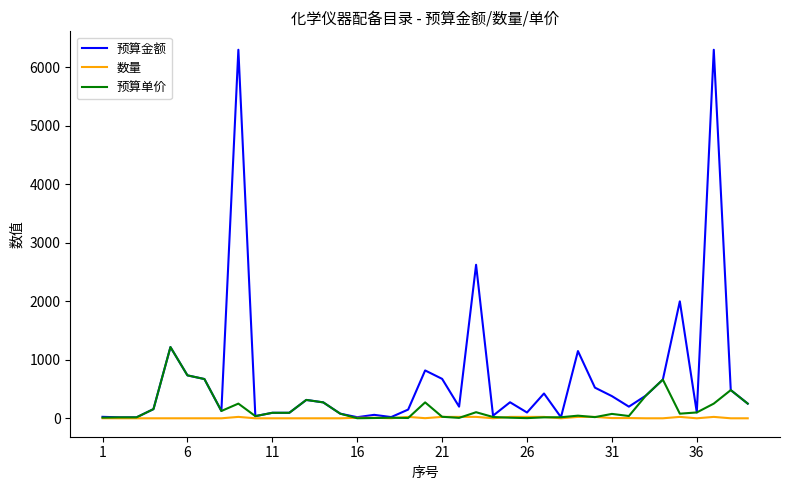

Count the number of data series in this chart.

3